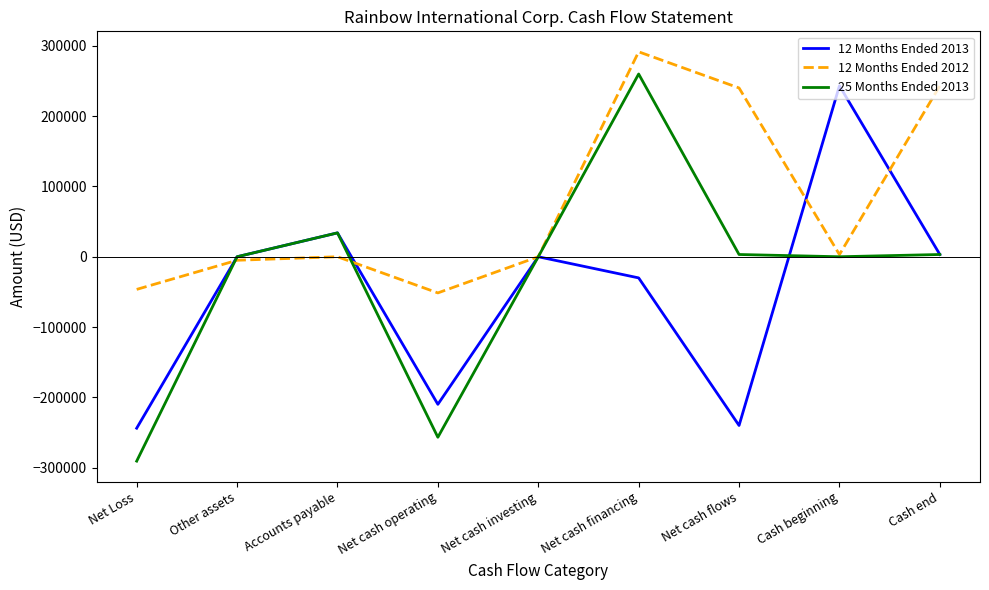

Which label corresponds to the smallest value in the chart?

Net Loss